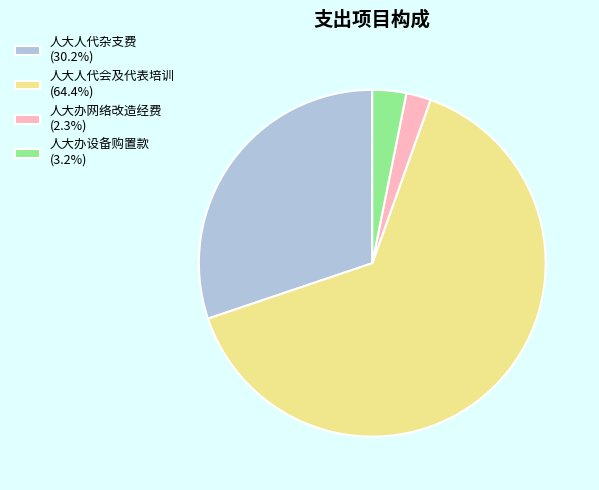

What is the largest slice in the pie chart?

人大人代会及代表培训